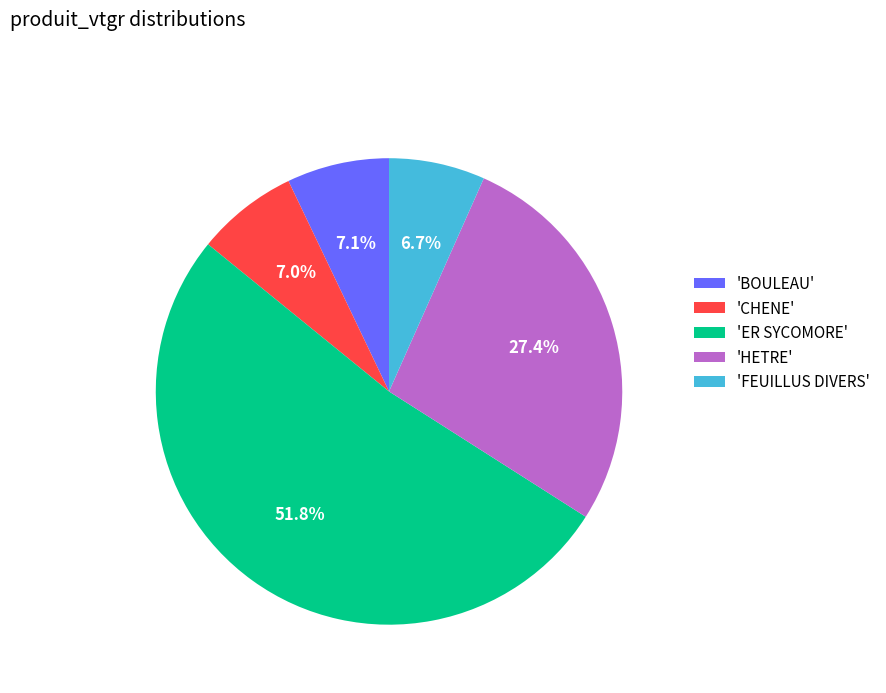

Count the number of slices in the pie.

5